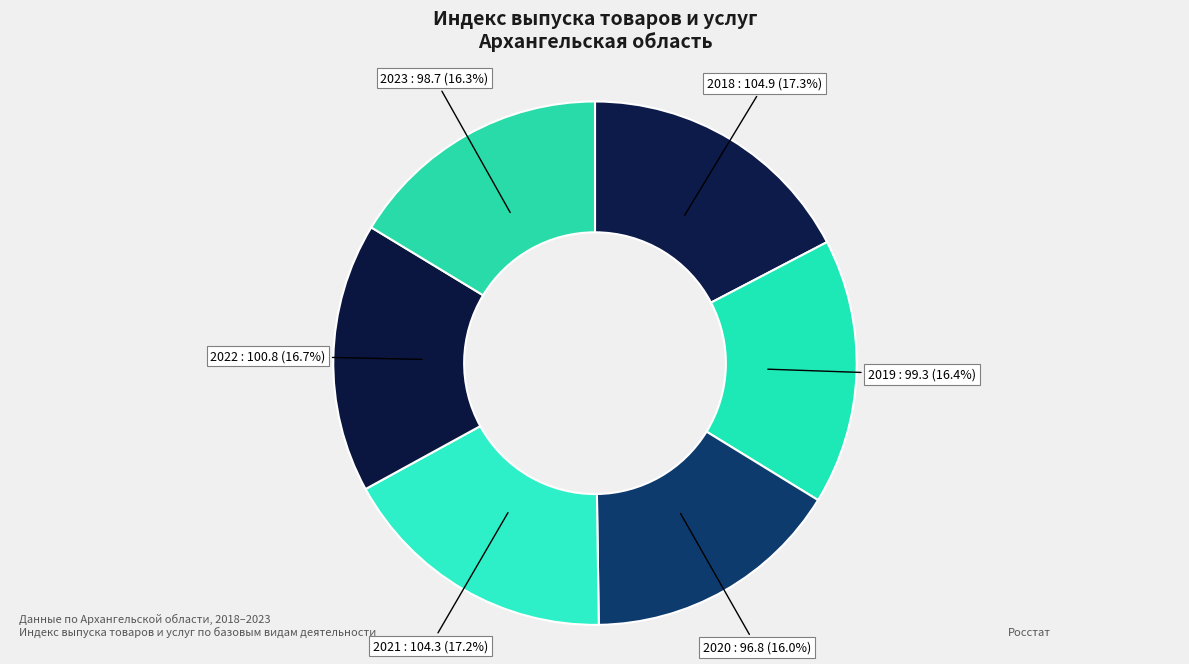

To the nearest percent, what is the difference between the largest and smallest slice percentages?

1%